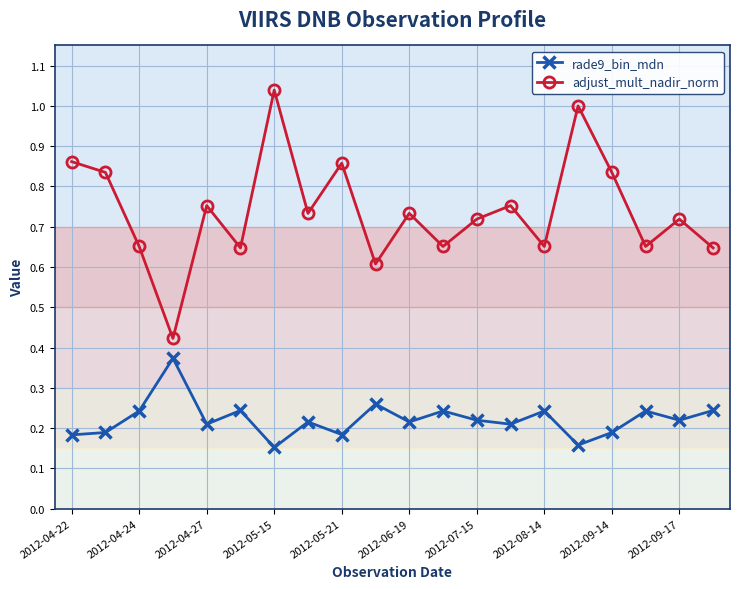

Is this an area chart (filled region under the line)?

No